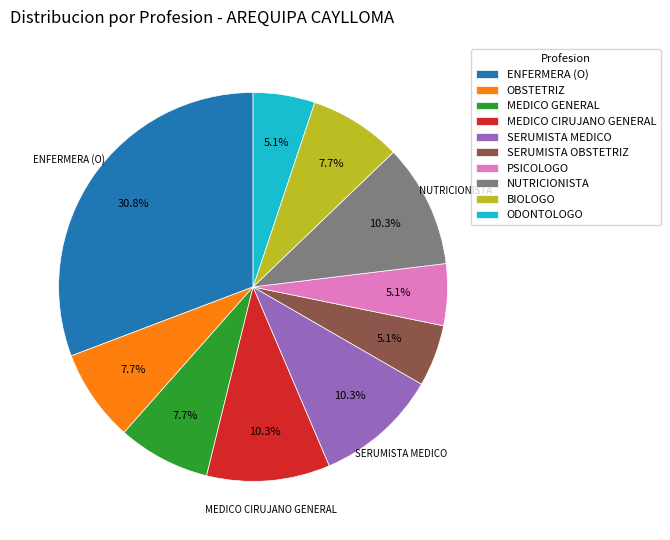

Is it true that NUTRICIONISTA is 10% of the pie?

True